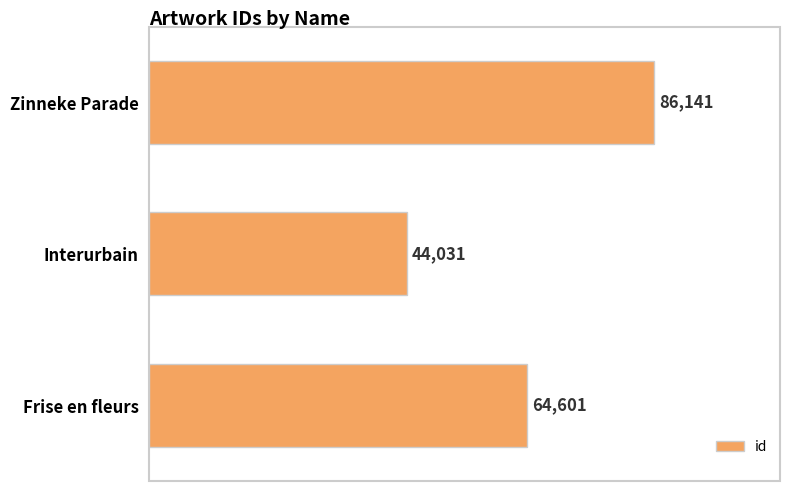

What is the value of the 2nd bar from the top?

44031